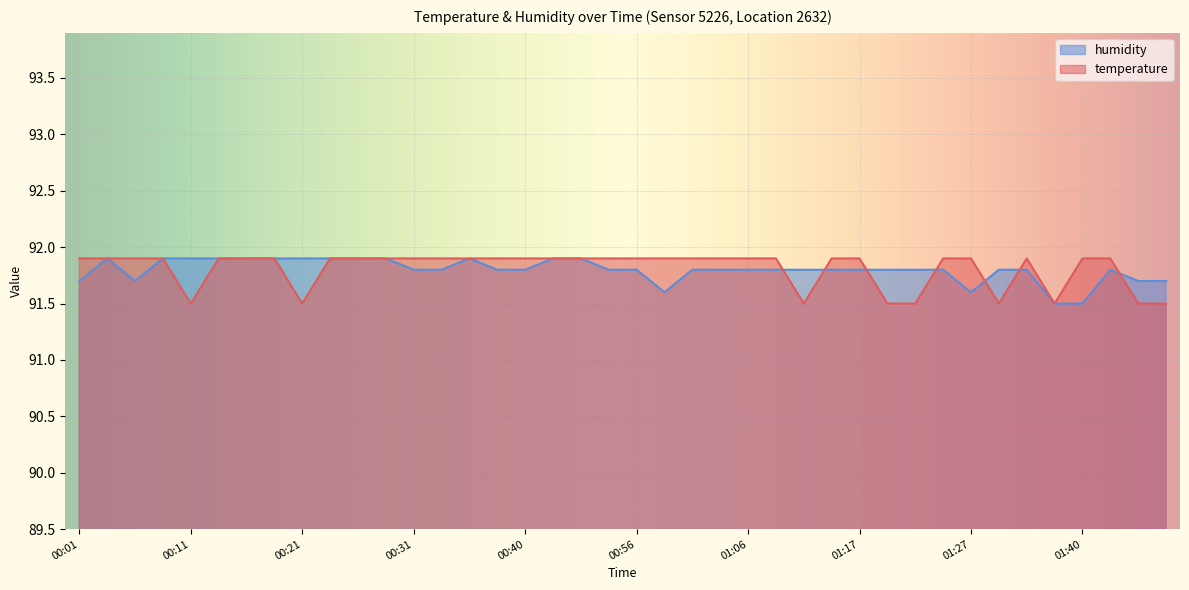

Which has a higher value, 01:19 or 00:51?

00:51